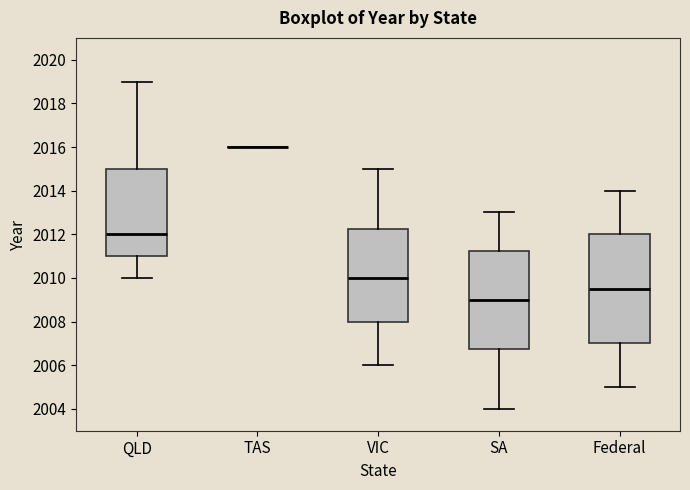

Which box is the tallest, from its lower edge to its upper edge?

Federal